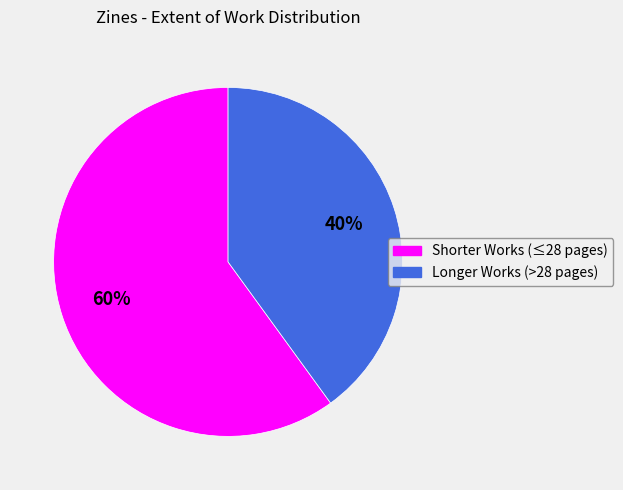

To the nearest percent, what is the average slice percentage?

50%